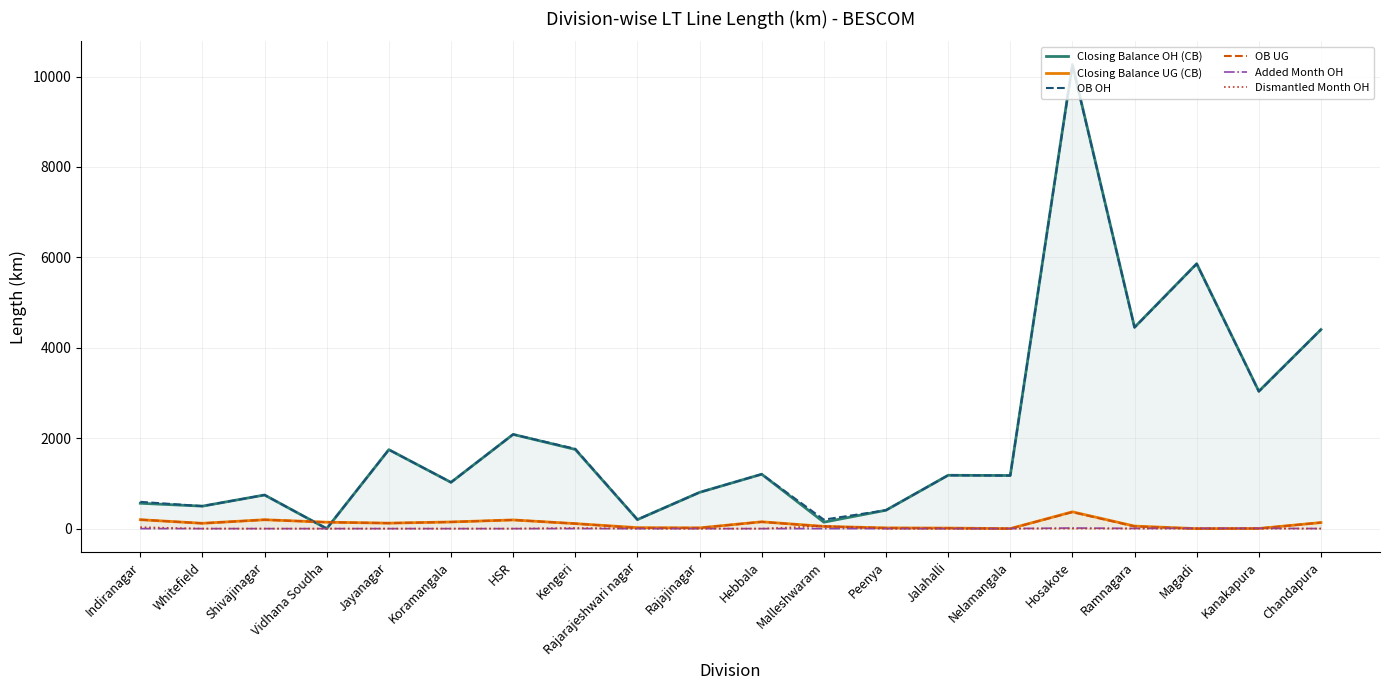

List the series in order of their peak value, lowest first.

Added Month OH, Dismantled Month OH, OB UG, Closing Balance UG (CB), OB OH, Closing Balance OH (CB)